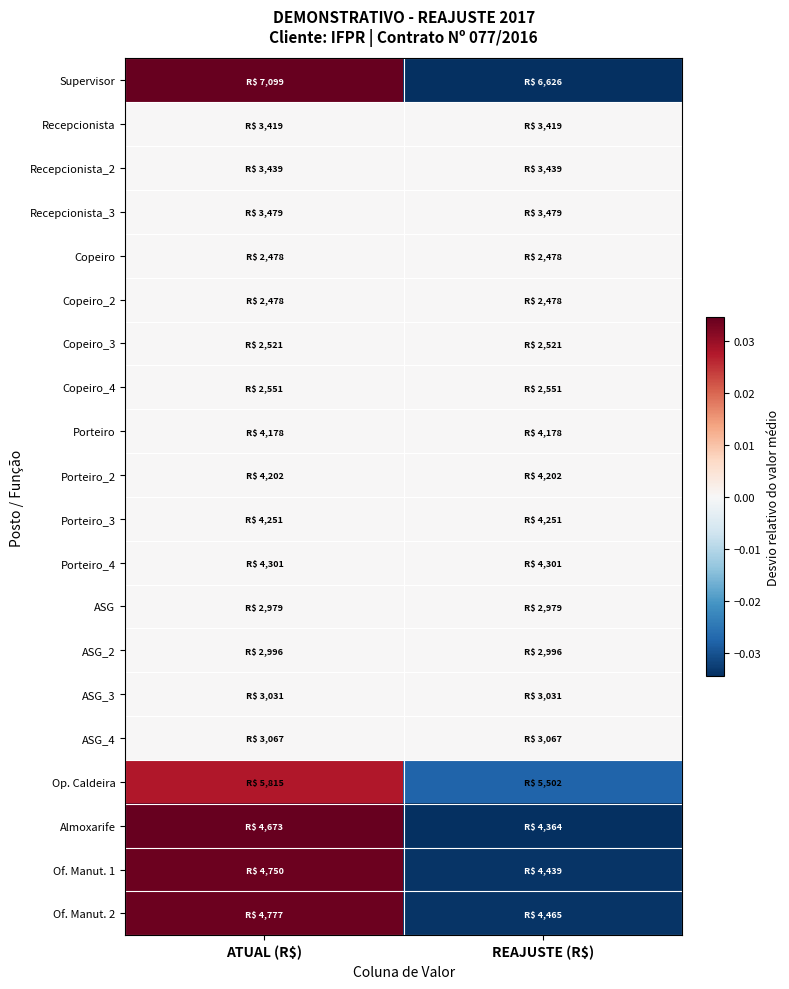

How many series are shown in this chart?

20